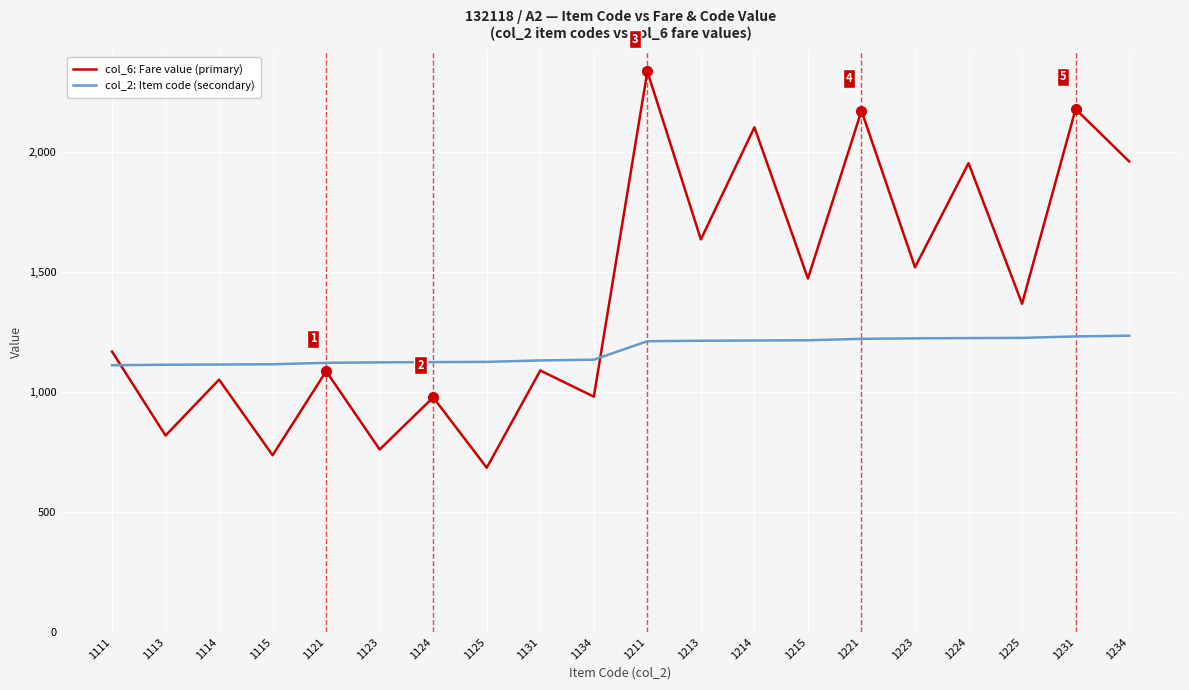

How many lines are shown in the chart?

2